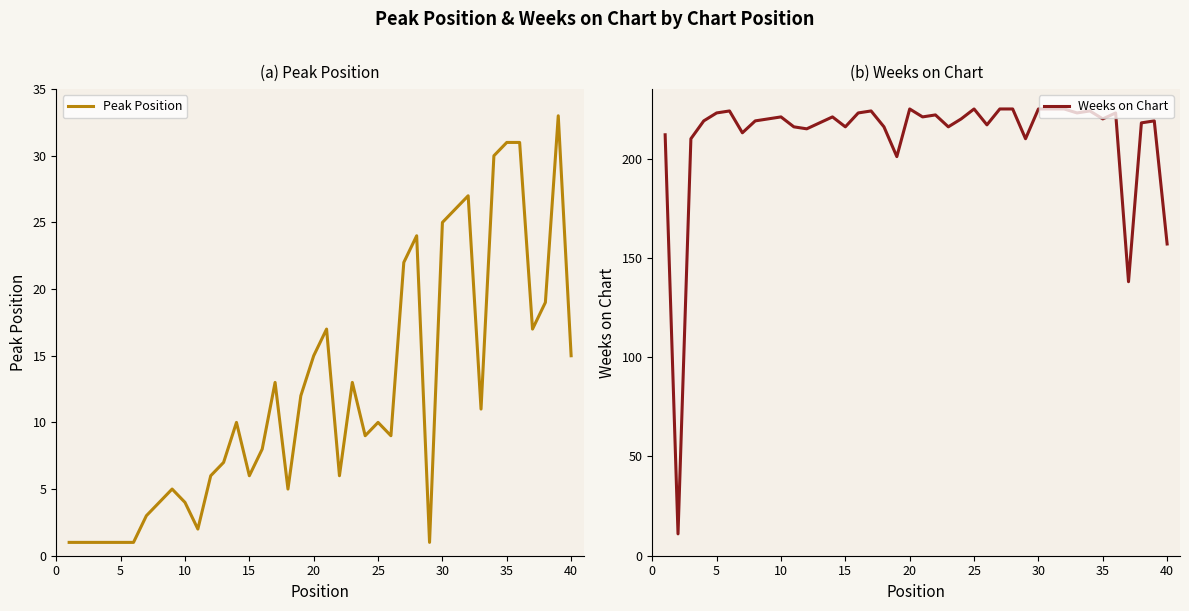

How many interior local valleys does the Weeks on Chart series have?

12